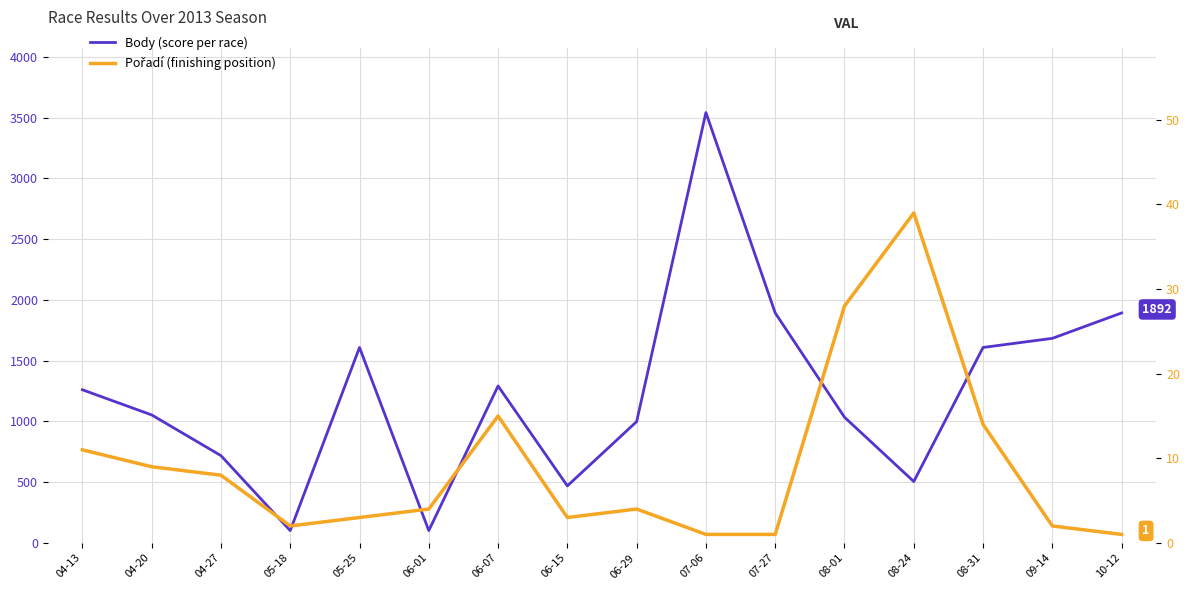

What is the minimum value shown in the chart?

1